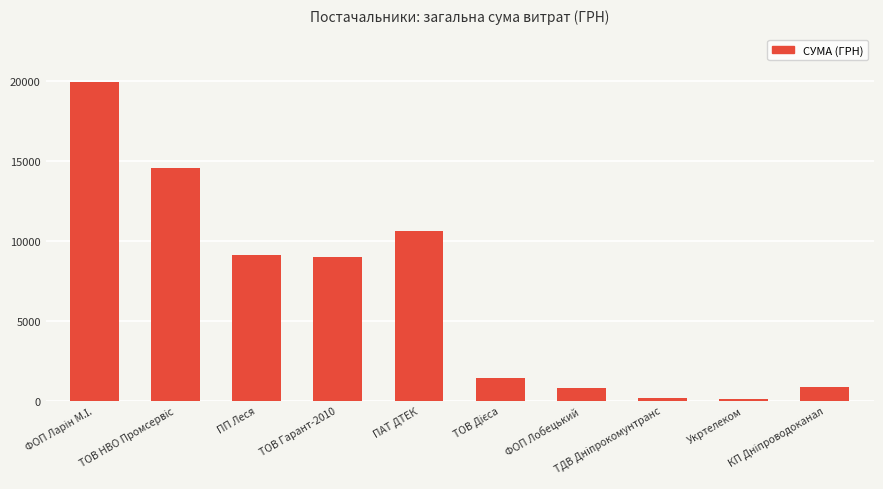

What is the maximum value shown in the chart?

19884.3